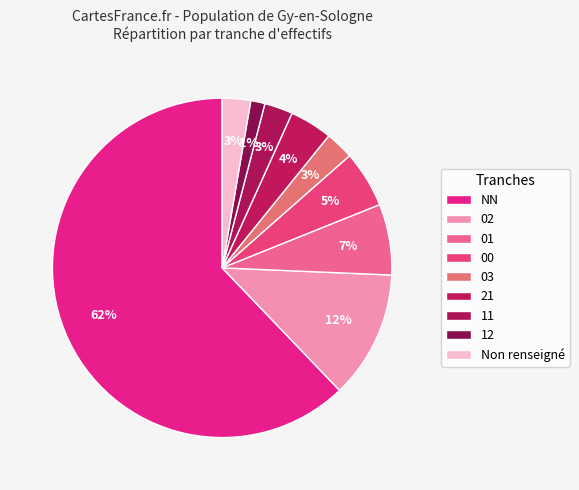

How many segments does this pie chart have?

9